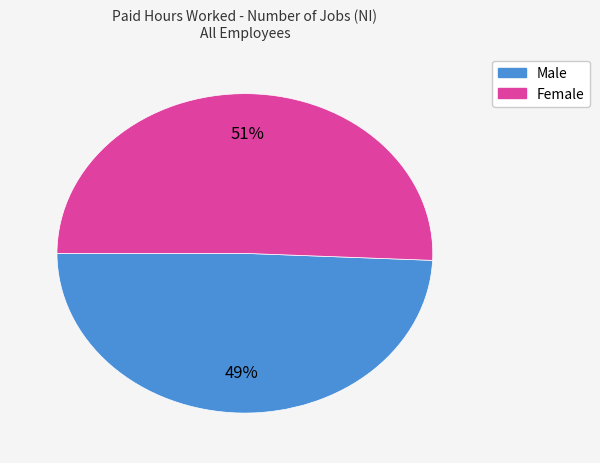

What percentage is the Female slice, to the nearest percent?

51%